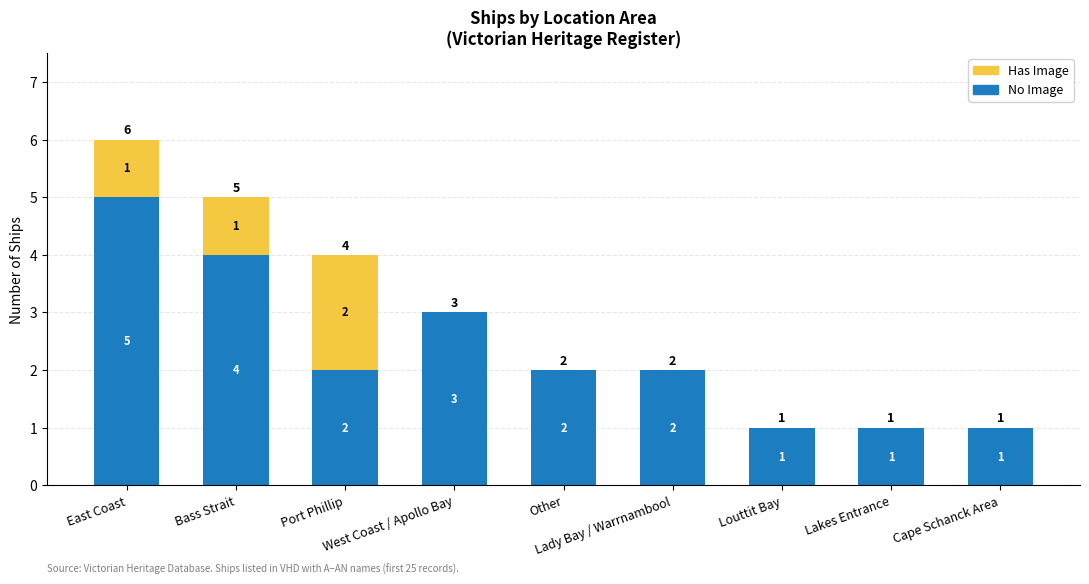

What is the sum of all No Image values?

21